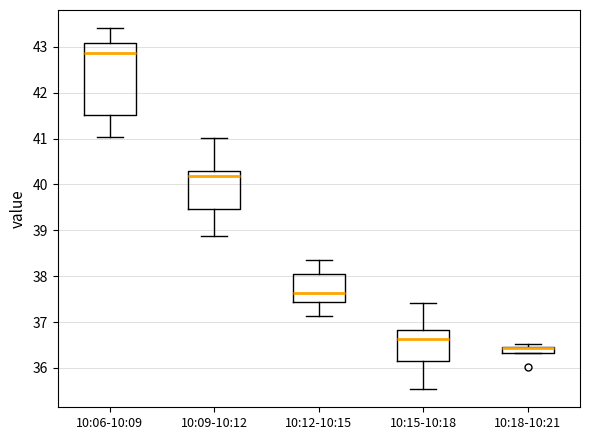

Which box is the tallest, from its lower edge to its upper edge?

10:06-10:09